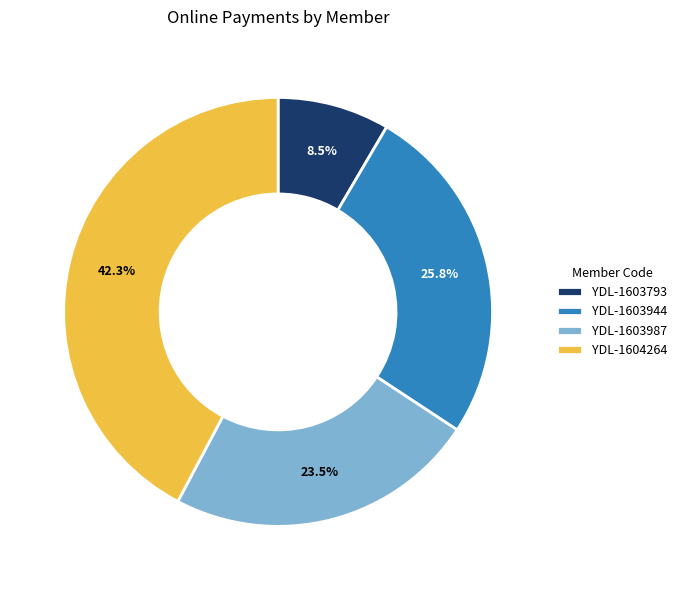

To the nearest percent, what is the difference between the YDL-1603793 and YDL-1604264 slice percentages?

34%